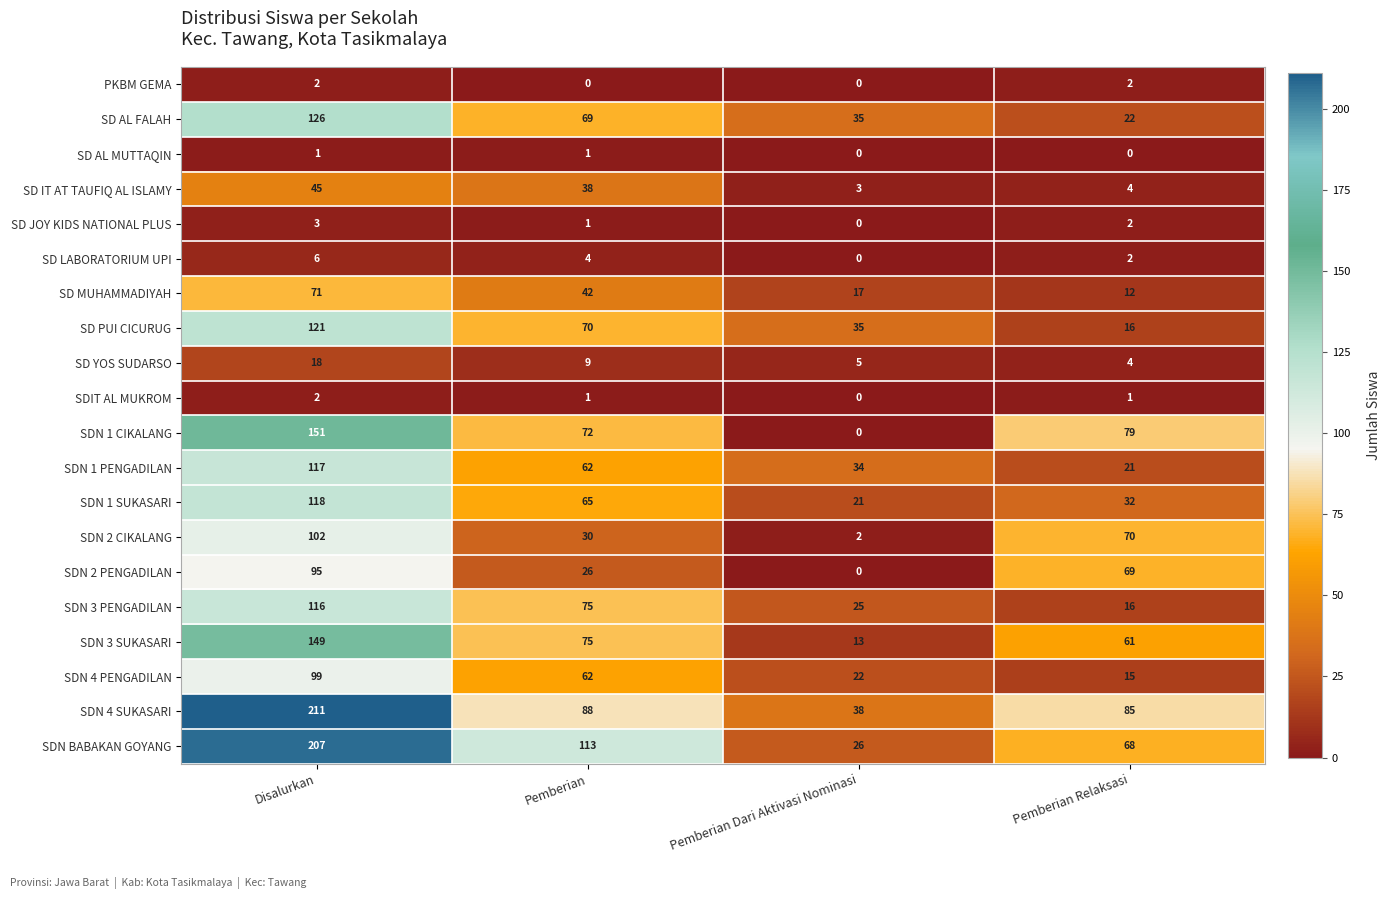

Which series has the widest spread of values?

SDN BABAKAN GOYANG